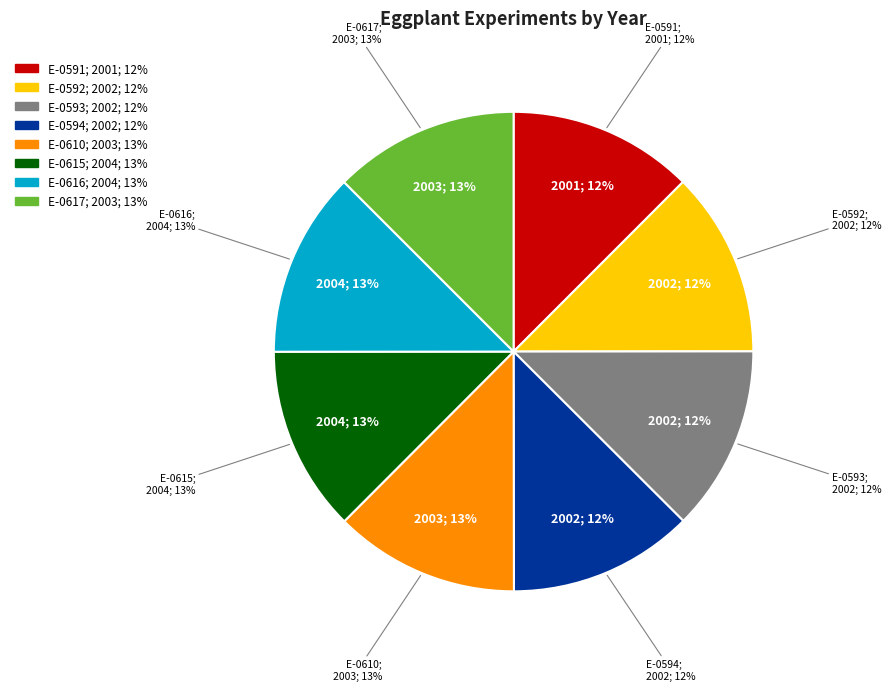

Combined, do E-0617 and E-0593 account for over 50%?

No